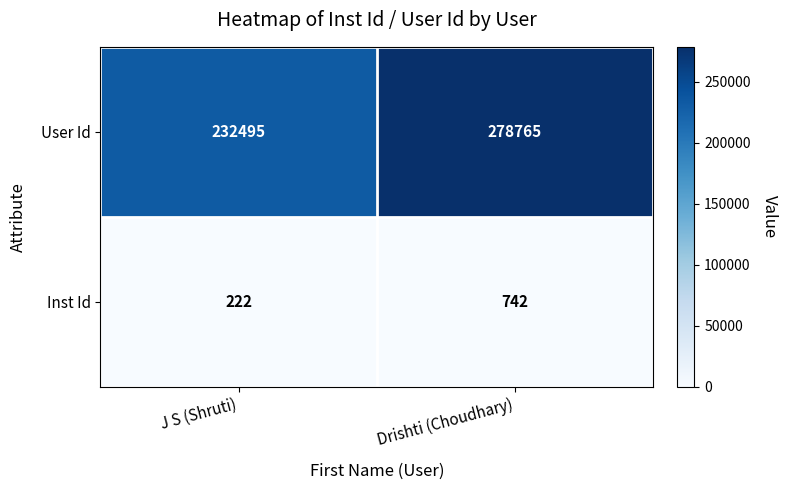

The value of Inst Id at Drishti (Choudhary) is 742. True or false?

True